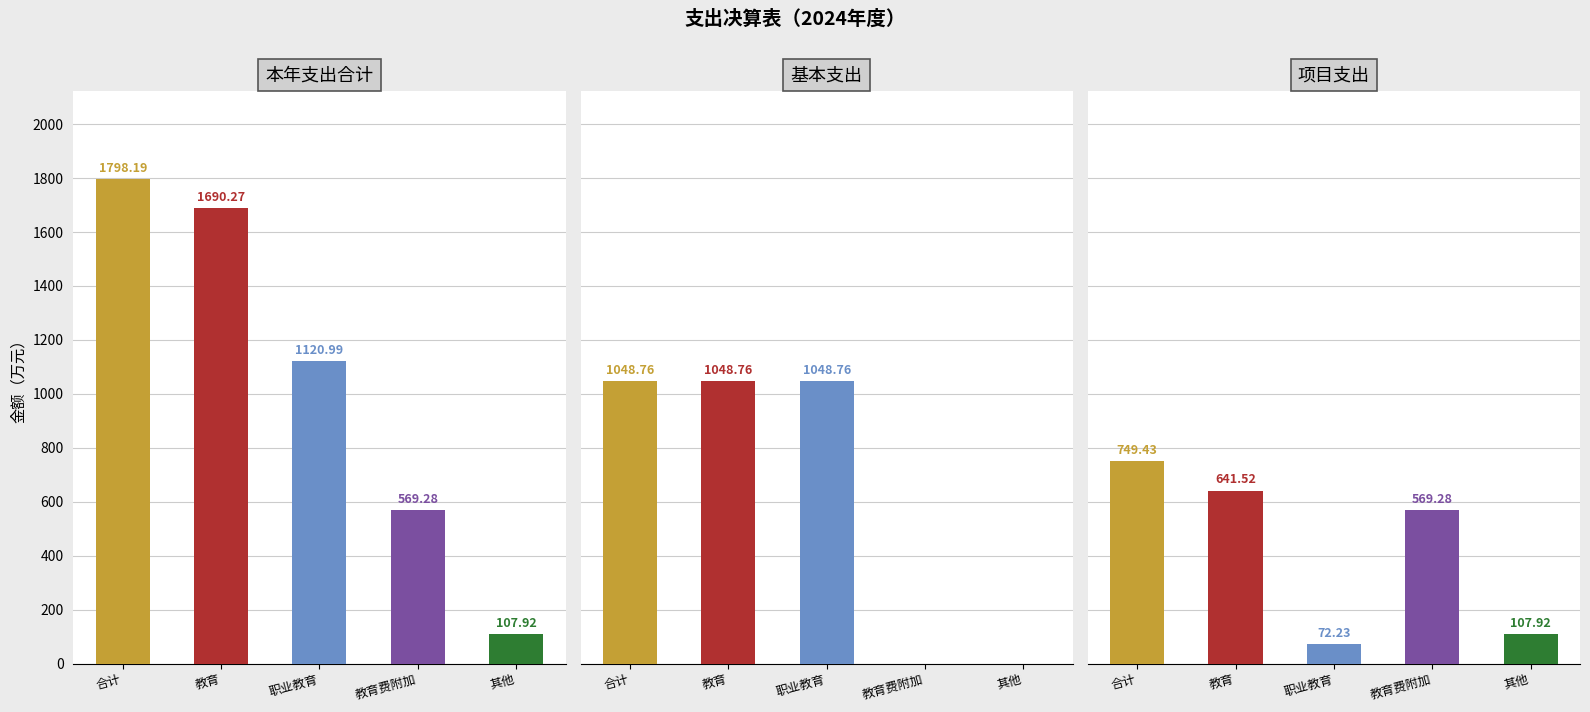

What is the total value across all series at 其他?

215.8